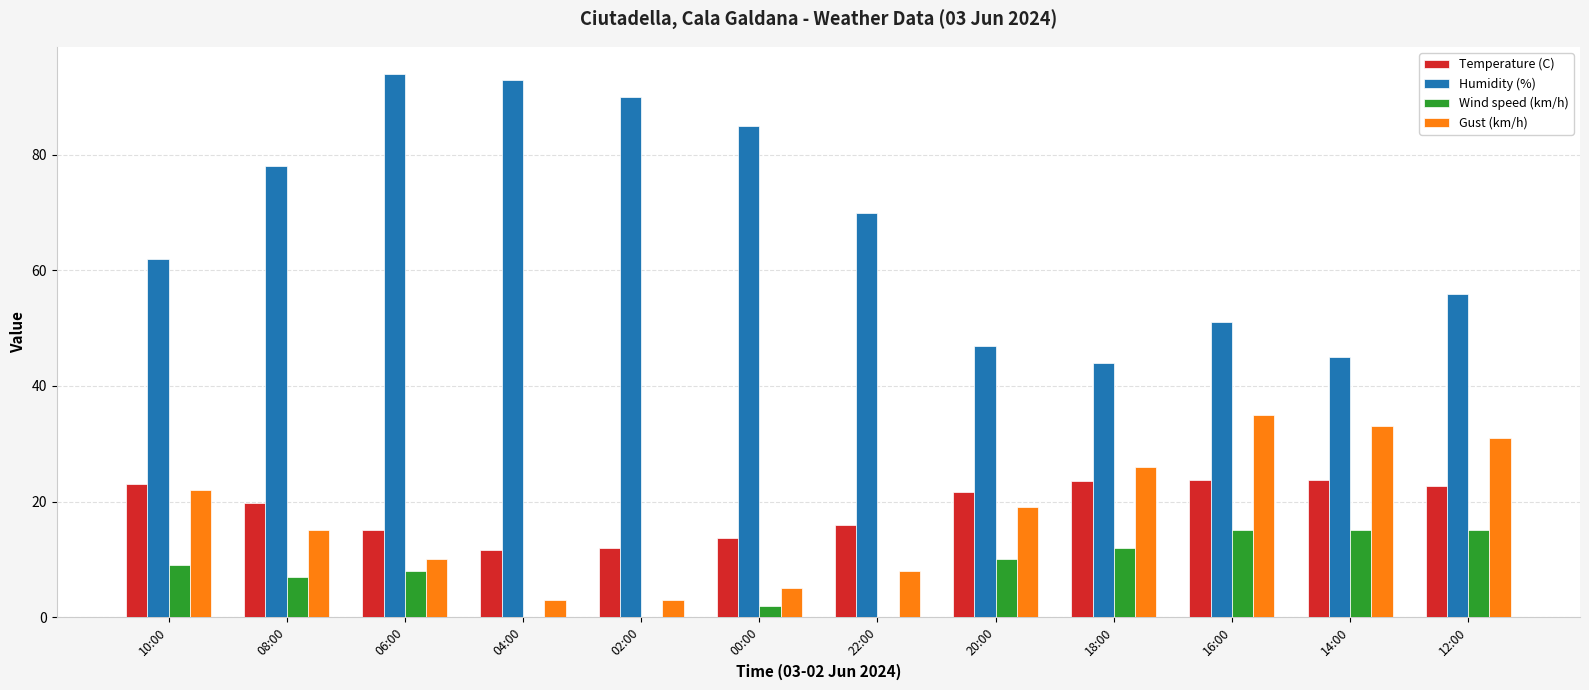

Which series has the largest total across all categories?

Humidity (%)